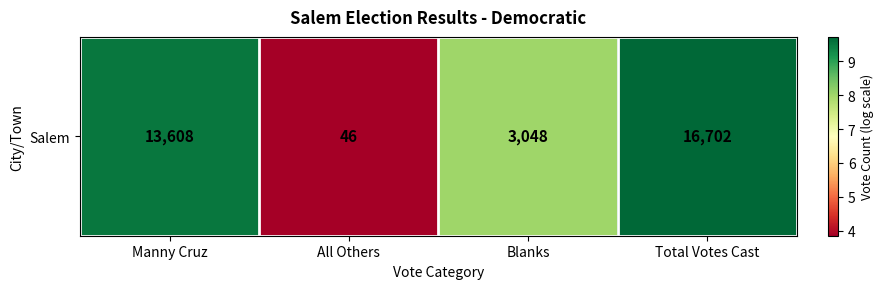

What is the minimum value shown in the chart?

3.9